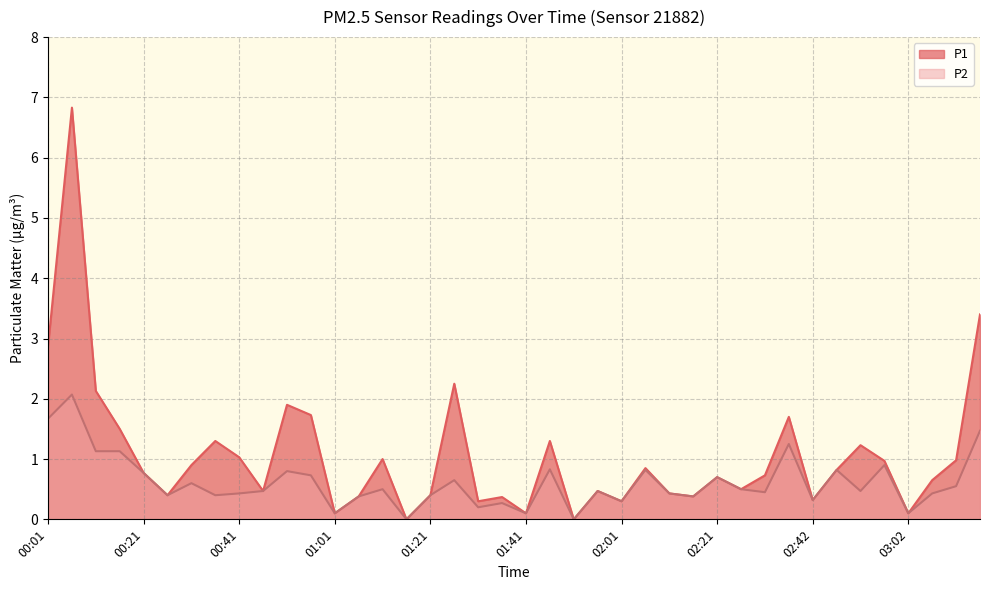

What is the sum of the P1 values at 02:16 and 01:36?

0.8